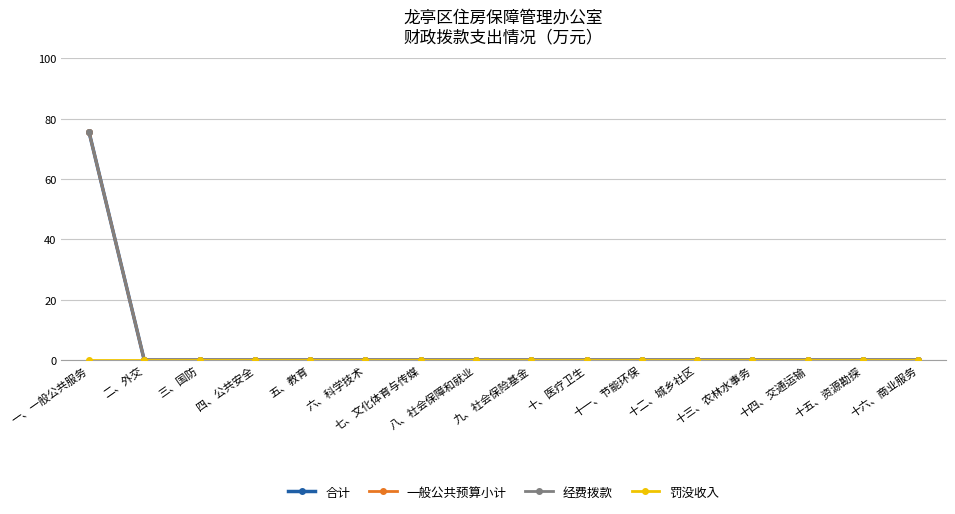

Does the chart have visible grid lines?

Yes